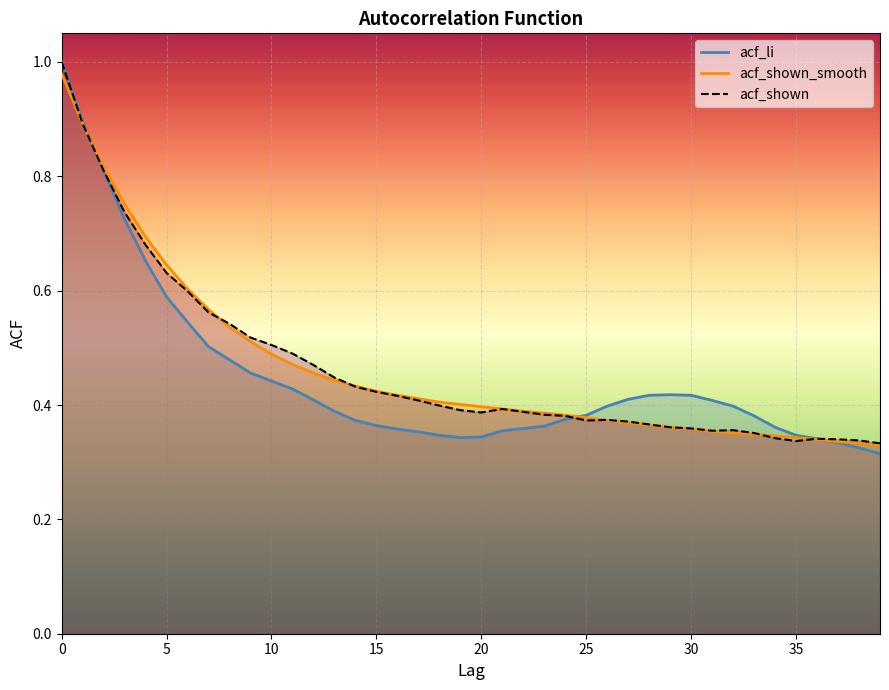

Rank the categories by acf_shown value from lowest to highest.

39, 35, 38, 37, 36, 34, 33, 31, 32, 30, 29, 28, 27, 25, 26, 24, 23, 20, 22, 19, 21, 18, 17, 16, 15, 14, 13, 12, 11, 10, 9, 8, 7, 6, 5, 4, 3, 2, 1, 0